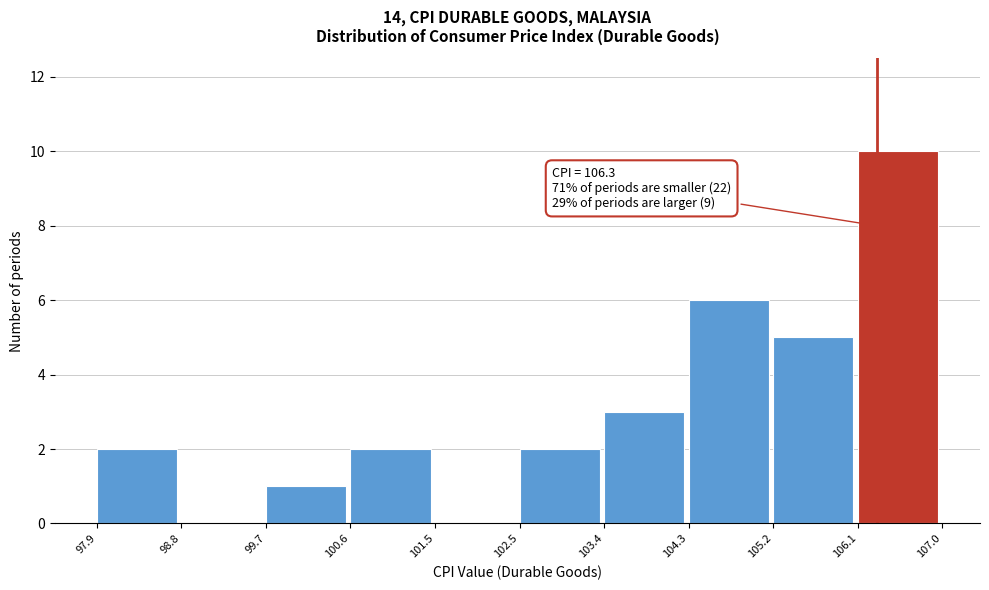

Which range on the x-axis has the tallest bar?

106.1 to 107.0